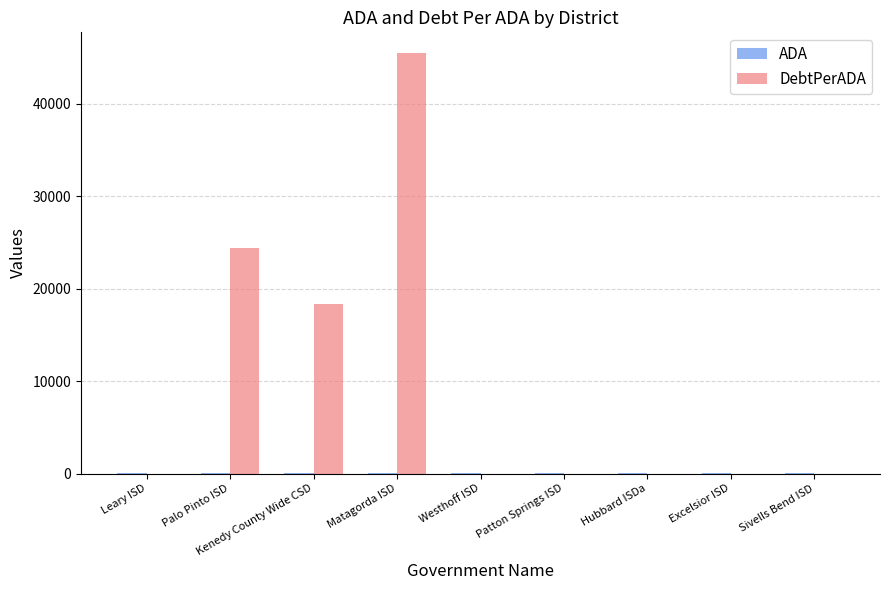

Is it true that ADA equals 82.5 at Leary ISD?

True